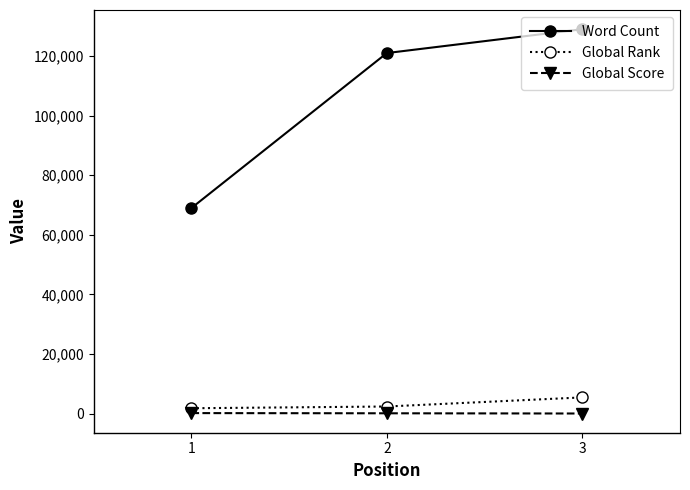

How many data points does each series have?

3